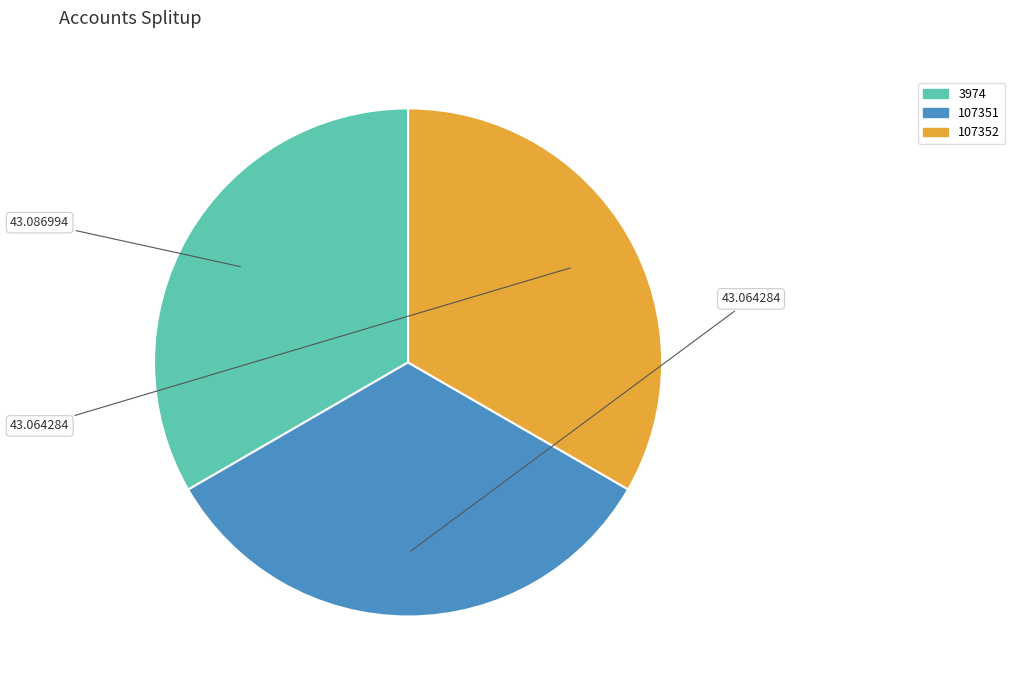

The 107351 slice represents 21% of the pie. True or false?

False